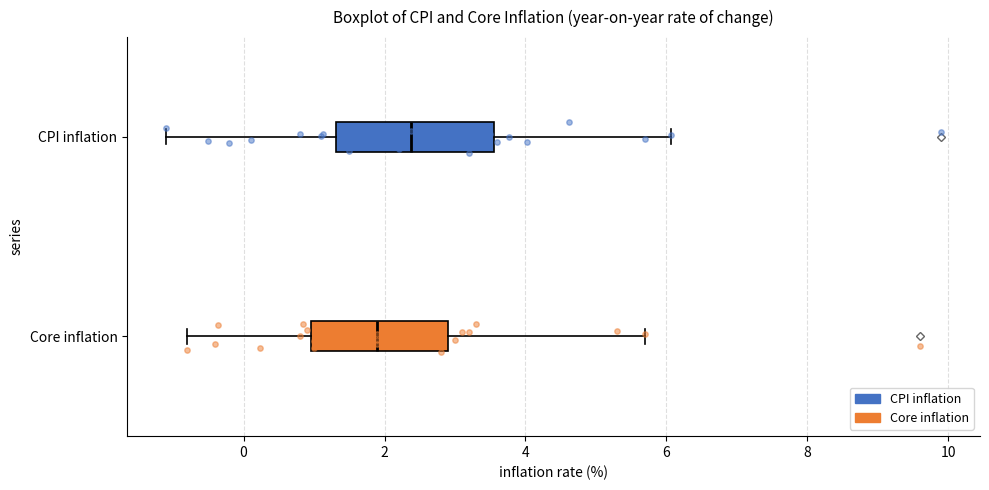

Comparing the boxes themselves (not the whiskers), which one is the widest?

CPI inflation